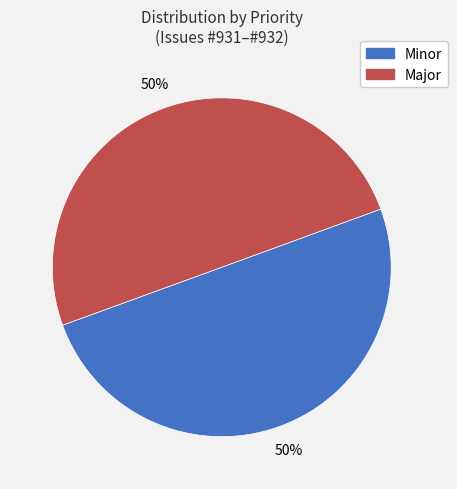

Is the sum of Major and Minor greater than half?

Yes